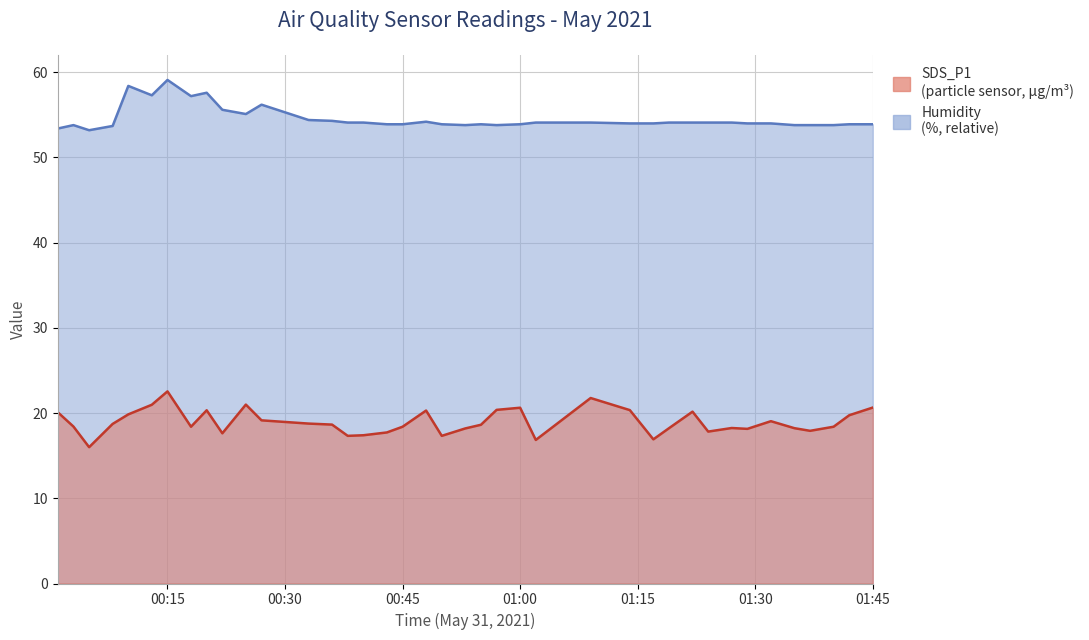

How many lines are shown in the chart?

2